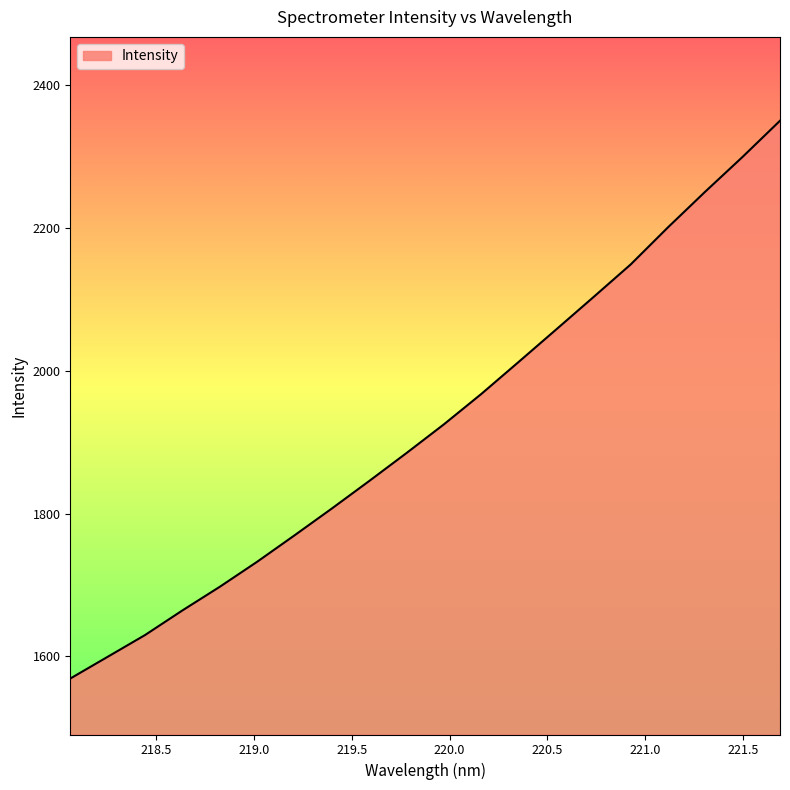

What is the minimum value shown in the chart?

1568.7